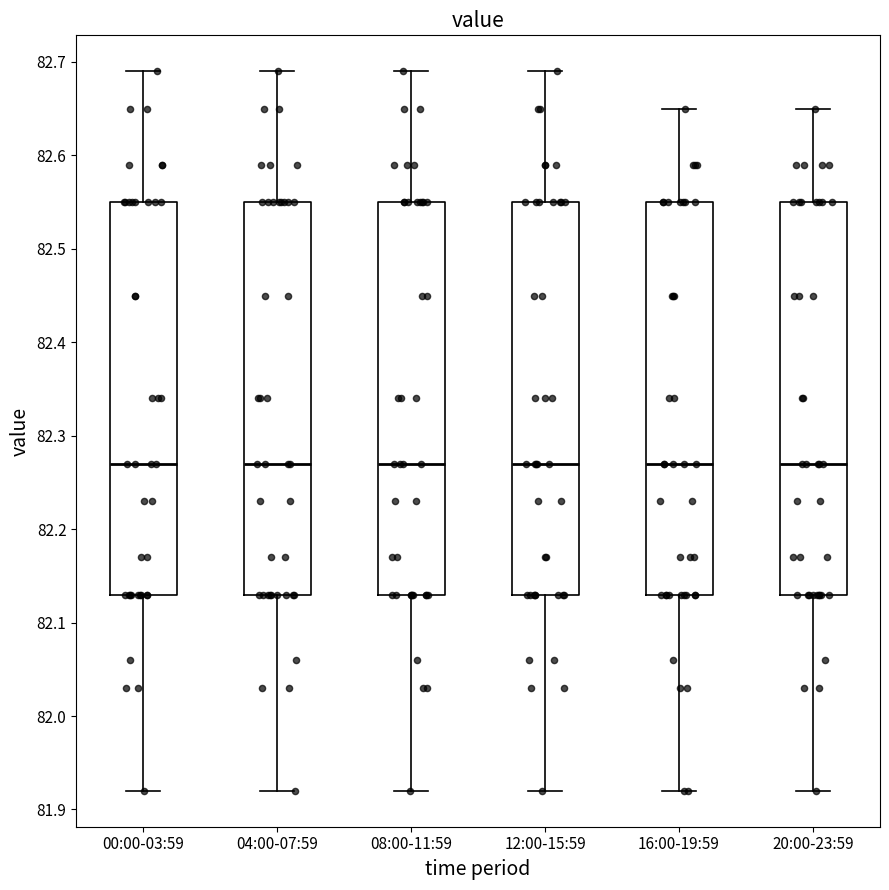

Reading left to right, read every box against the y-axis: the position of its median line, the range the box covers, and the ends of its whiskers. The values are not printed on the chart, so give them approximately, as read against the axis.

00:00-03:59: median 82.27, box 82.13 to 82.55, whiskers 81.92 to 82.69
04:00-07:59: median 82.27, box 82.13 to 82.55, whiskers 81.92 to 82.69
08:00-11:59: median 82.27, box 82.13 to 82.55, whiskers 81.92 to 82.69
12:00-15:59: median 82.27, box 82.13 to 82.55, whiskers 81.92 to 82.69
16:00-19:59: median 82.27, box 82.13 to 82.55, whiskers 81.92 to 82.65
20:00-23:59: median 82.27, box 82.13 to 82.55, whiskers 81.92 to 82.65